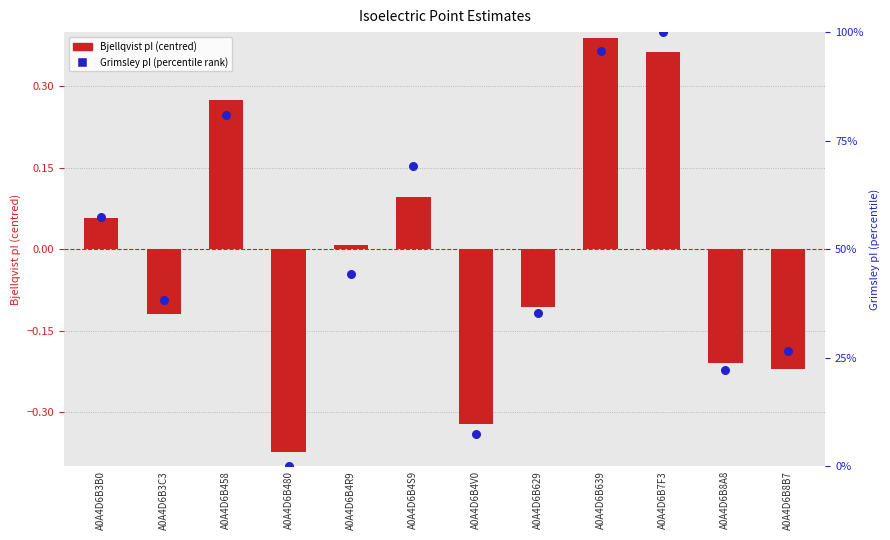

Which series has the widest spread of Y values?

Grimsley pI (percentile rank)